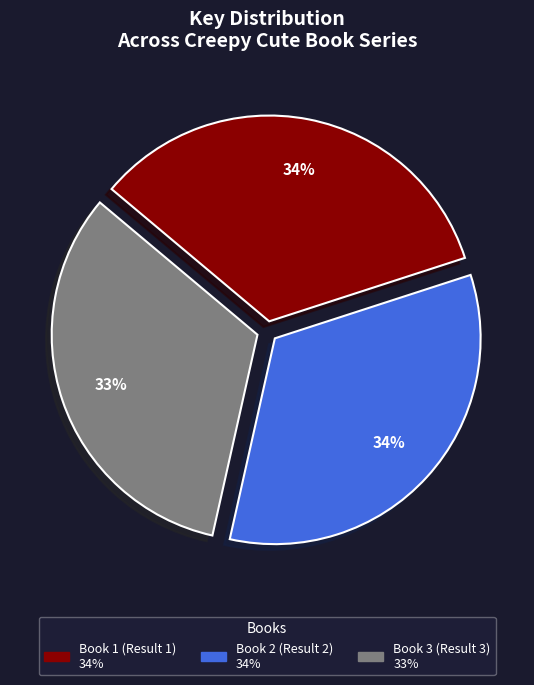

What is the smallest slice in the pie chart?

Book 3 (Result 3)